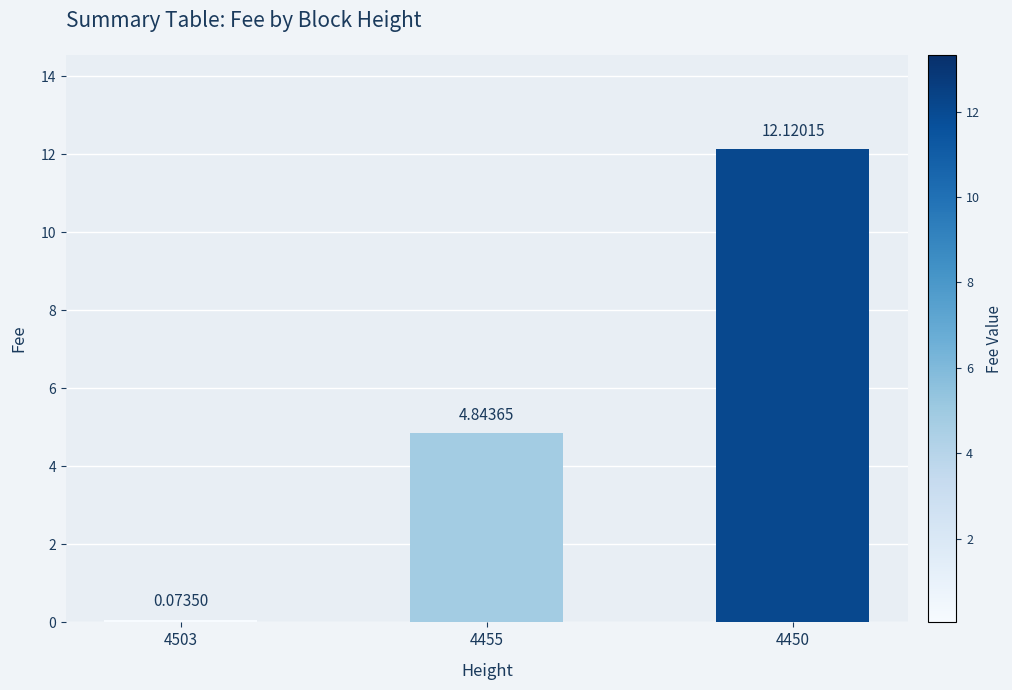

How many data points are above 4?

2